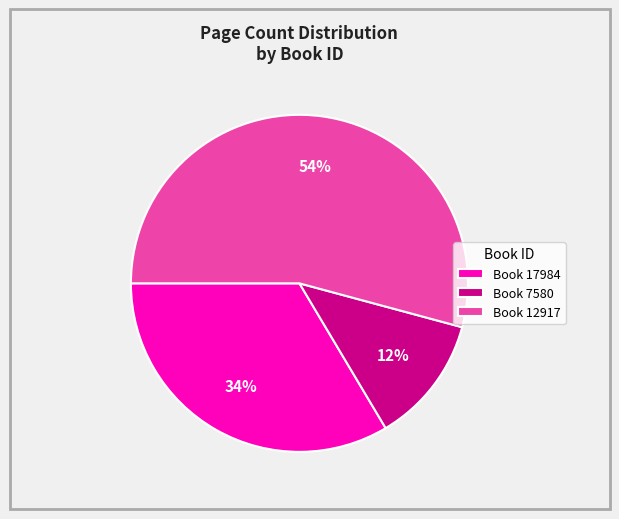

Combined, do Book 12917 and Book 7580 account for over 50%?

Yes